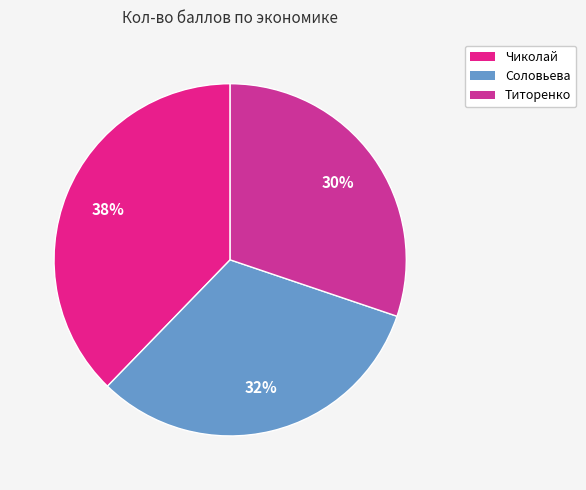

To the nearest percent, what portion does Соловьева represent?

32%